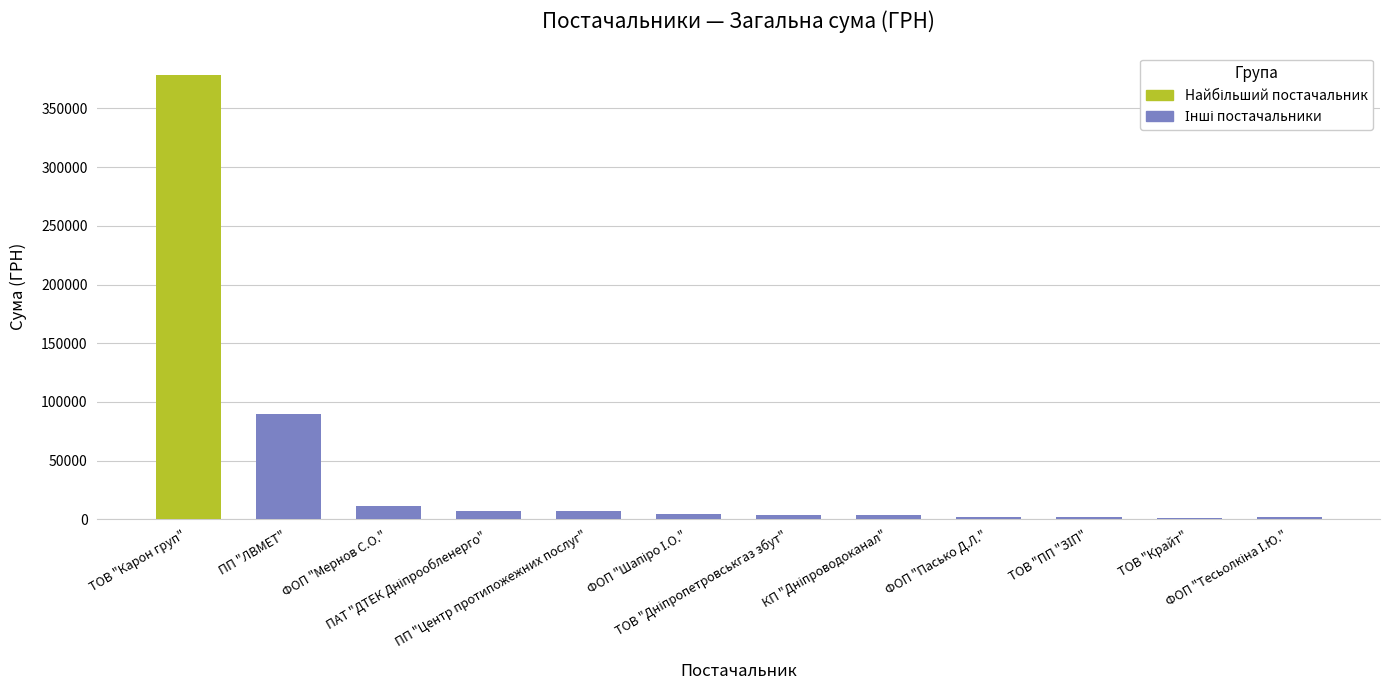

Does the chart contain stacked bars?

No